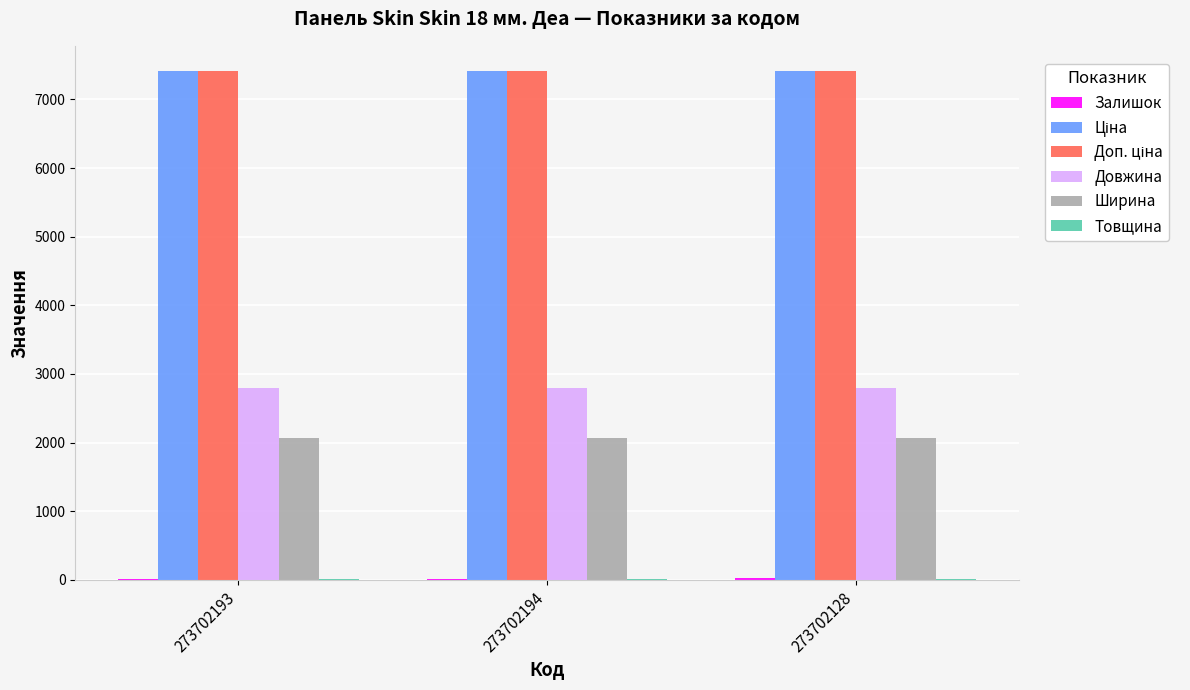

What is the maximum value shown in the chart?

7410.0